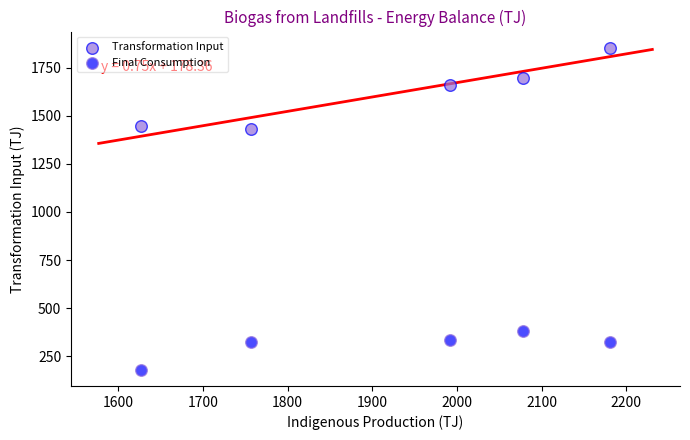

What are all the series names shown in the legend?

Transformation Input, Final Consumption